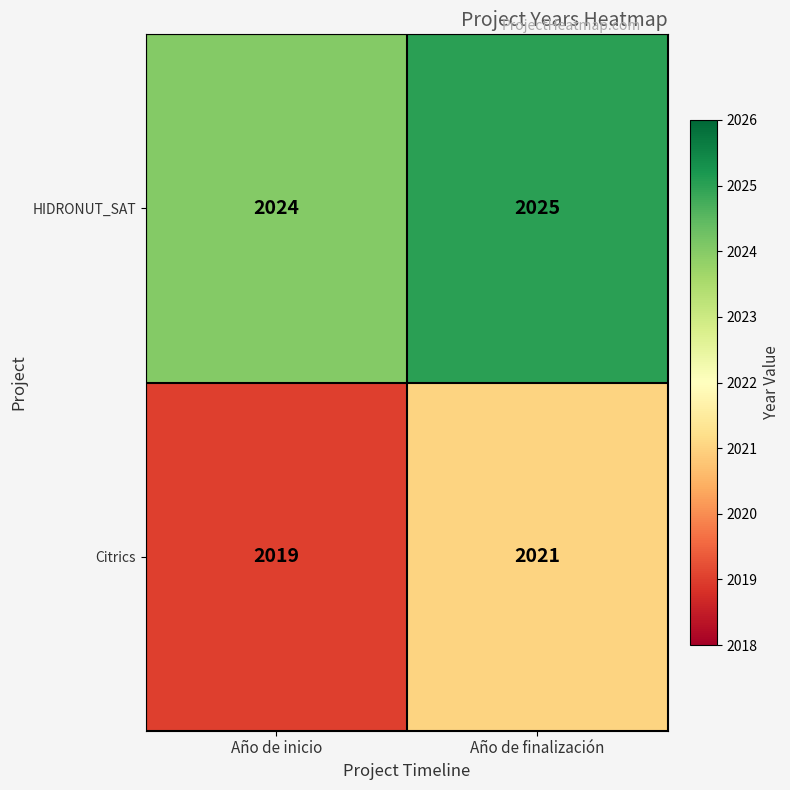

Count the number of data series in this chart.

2